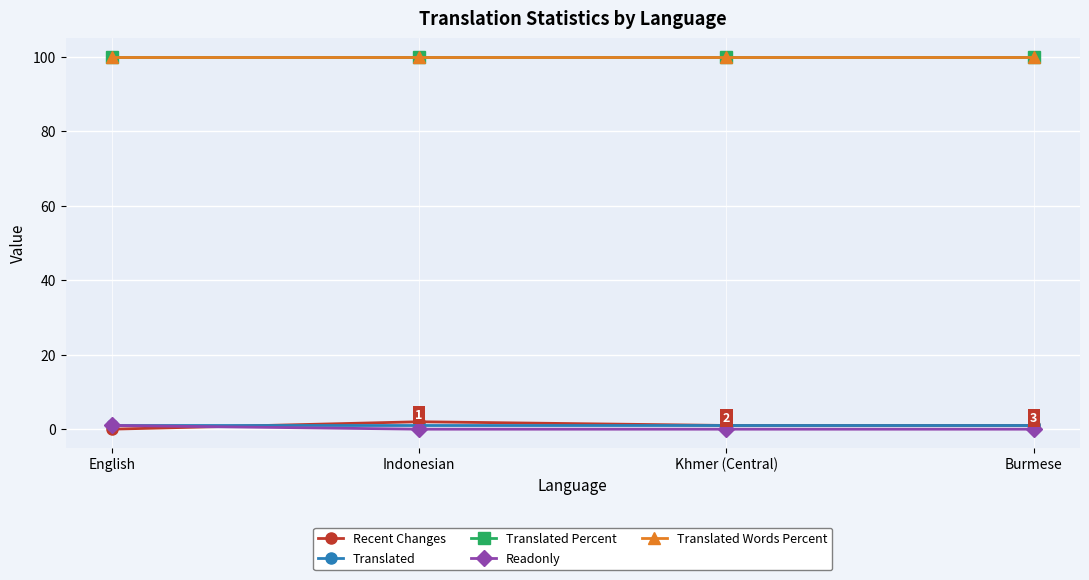

True or false: Translated Percent has more than 1 interior local peaks.

False